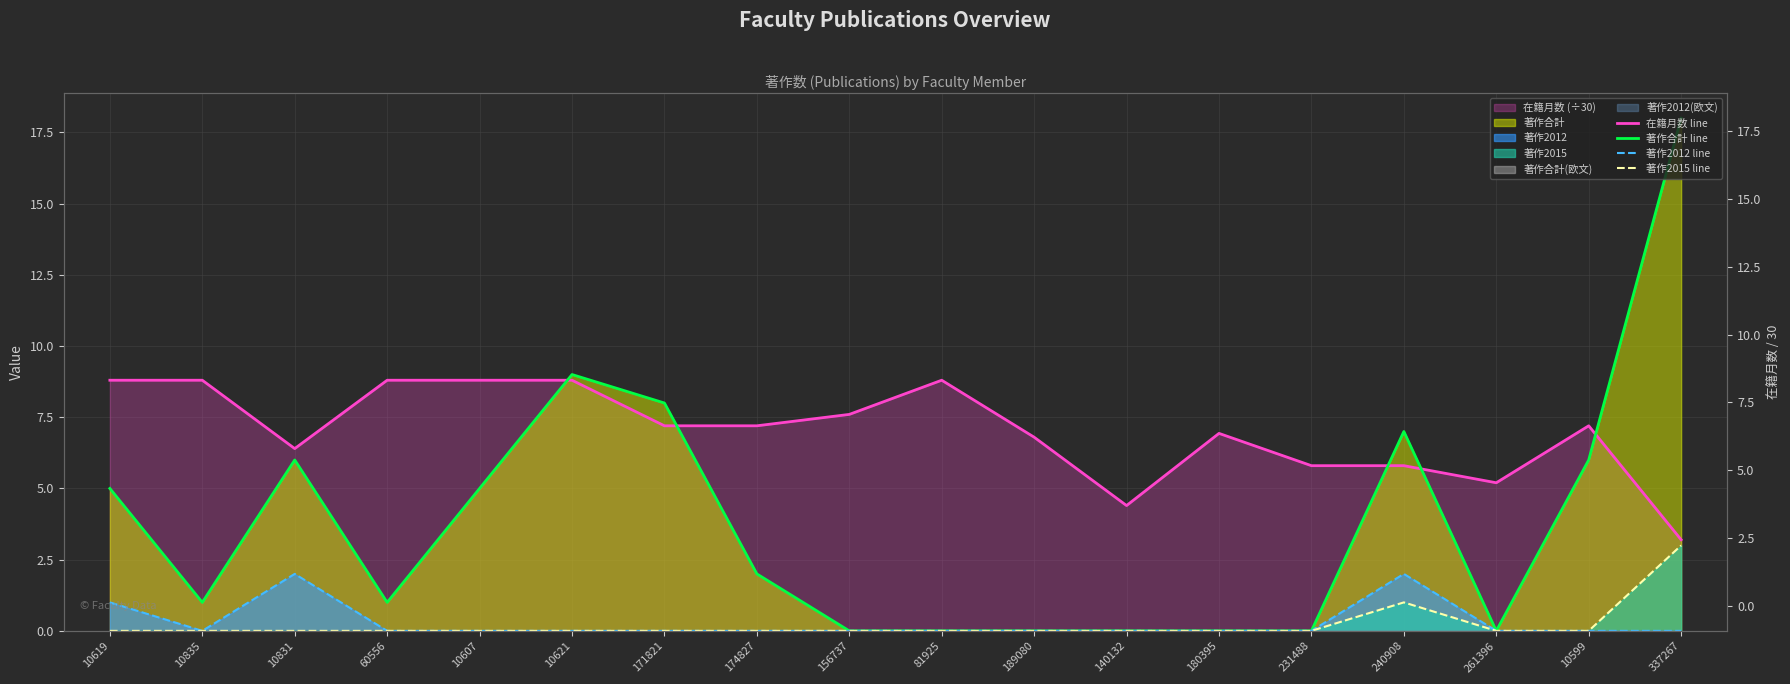

What is the spread (max minus min) of values at 171821?

8.0